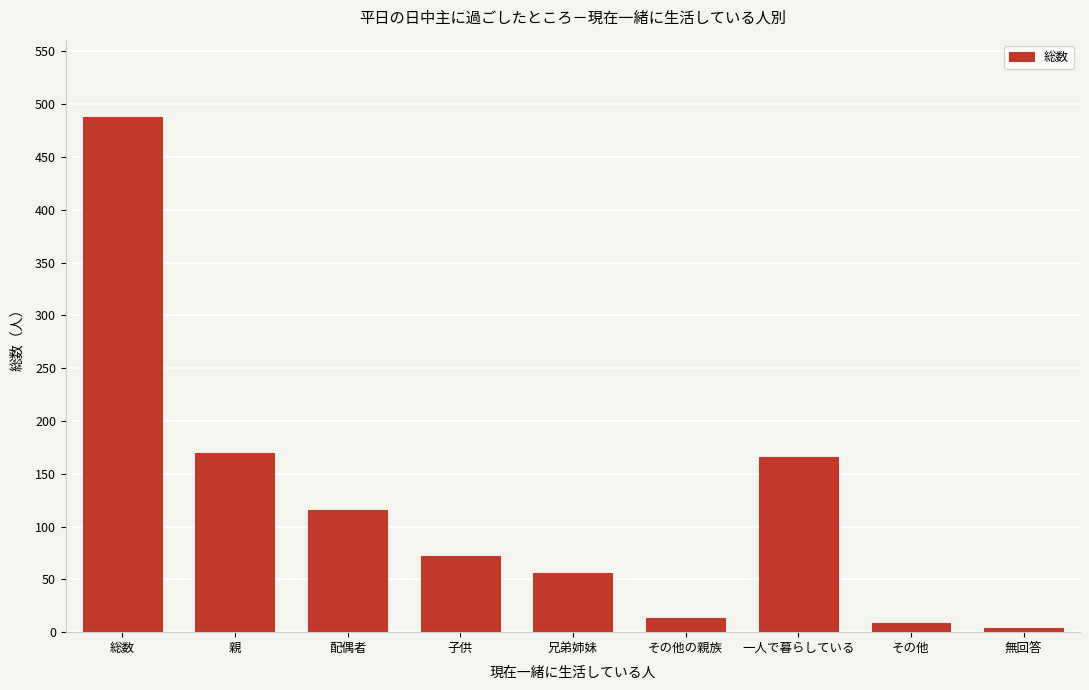

Reading left to right, extract all data points from this chart.

総数=488	親=170	配偶者=116	子供=72	兄弟姉妹=56	その他の親族=13	一人で暮らしている=166	その他=9	無回答=4